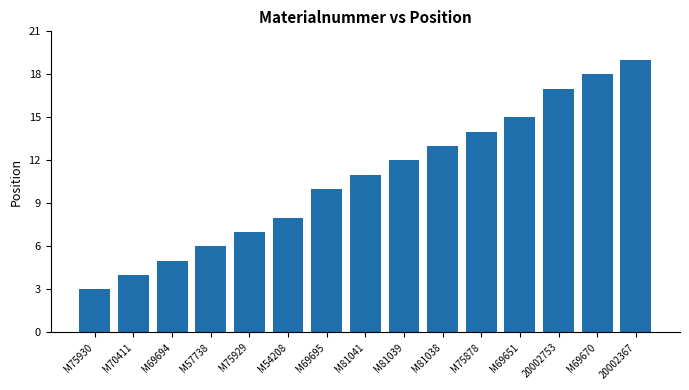

Is it true that the value at M54208 is 13?

False